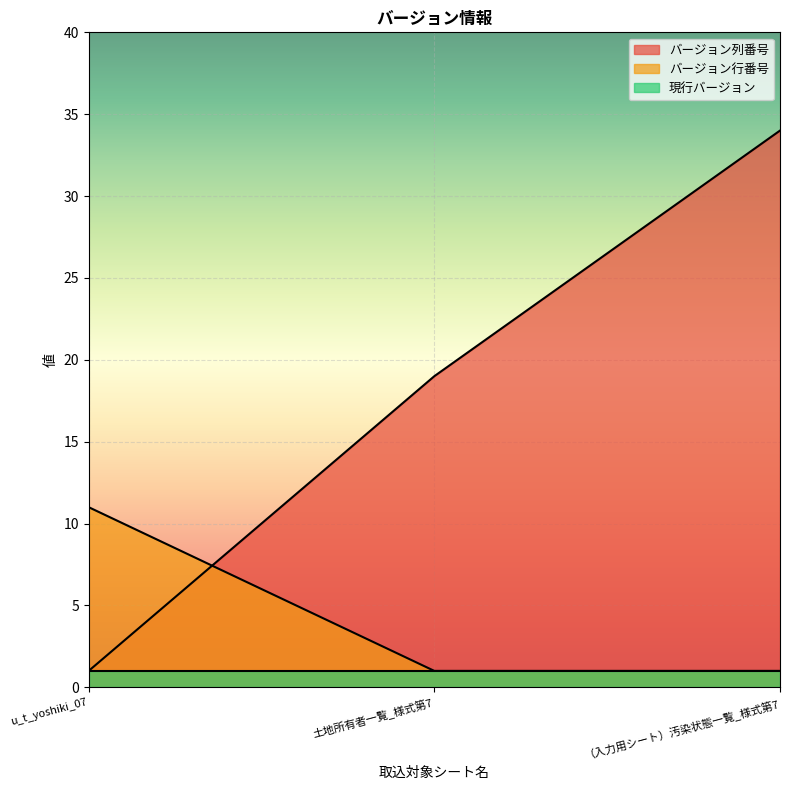

What position from the left is （入力用シート）汚染状態一覧_様式第7?

3